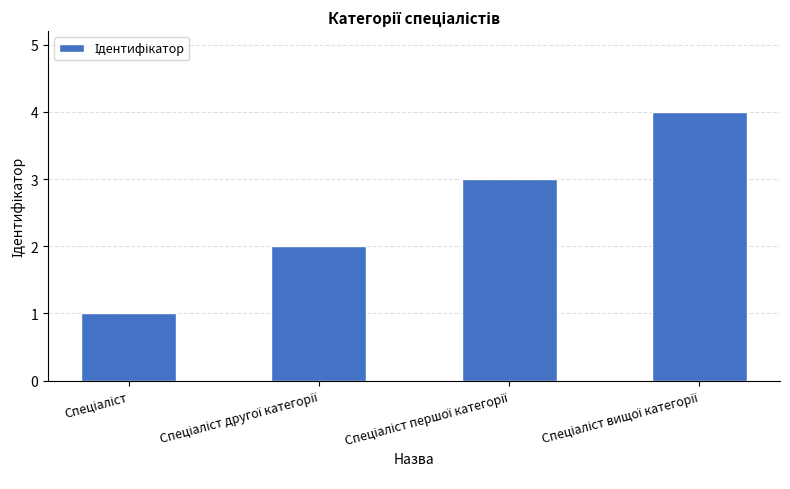

What is the difference between the maximum and minimum values?

3